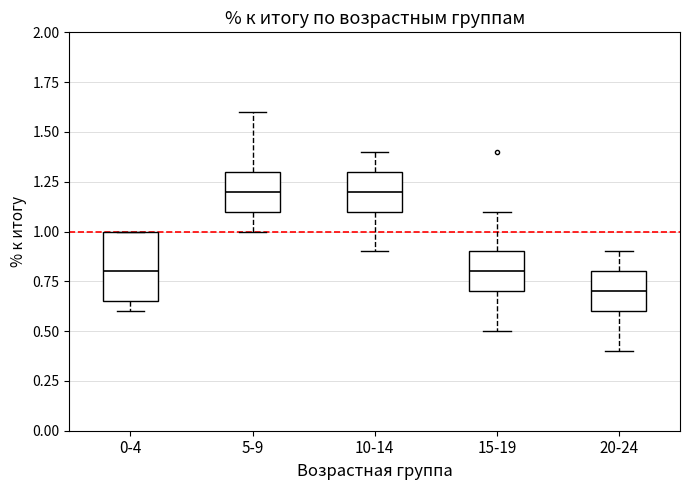

Where does the lower whisker of the box for 10-14 end on the y-axis? The values are not printed on the chart, so give them approximately, as read against the axis.

0.90